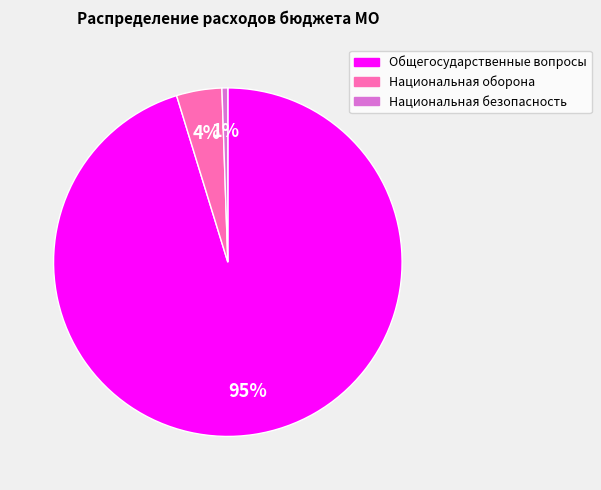

Between Национальная оборона and Национальная безопасность, which is larger?

Национальная оборона